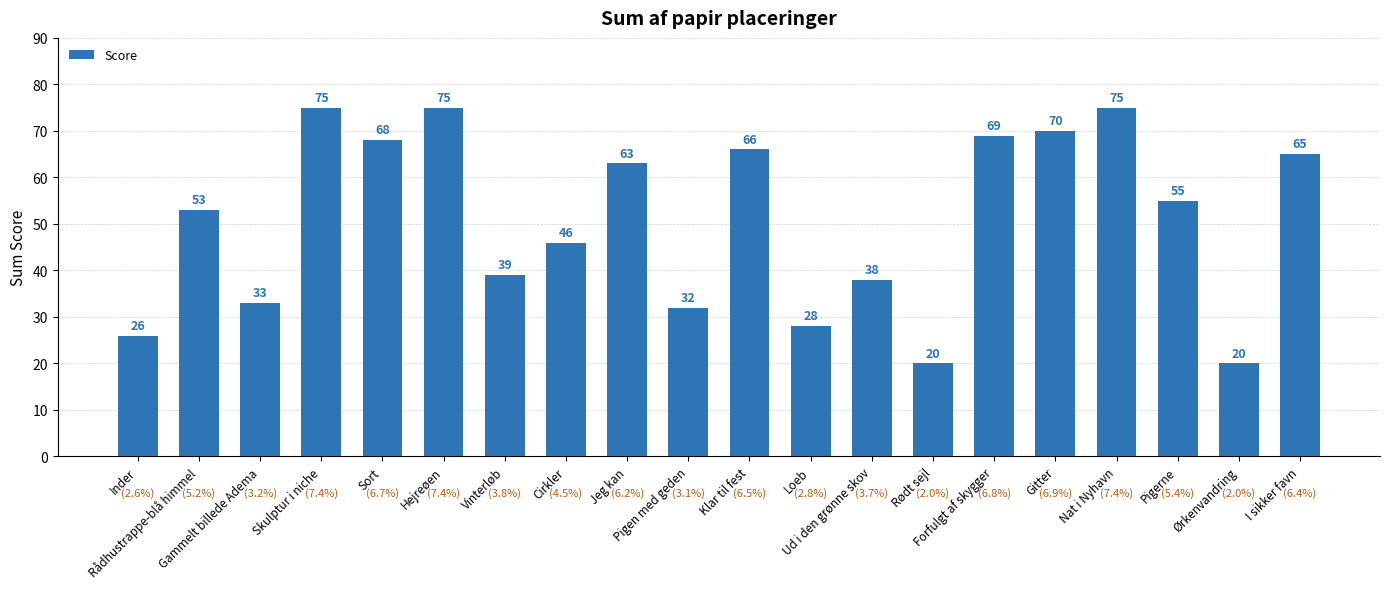

Reading left to right, extract all data points from this chart.

Inder=26	Rådhustrappe-blå himmel=53	Gammelt billede Adema=33	Skulptur i niche=75	Sort=68	Hejreøen=75	Vinterløb=39	Cirkler=46	Jeg kan=63	Pigen med geden=32	Klar til fest=66	Loeb=28	Ud i den grønne skov=38	Rødt sejl=20	Forfulgt af skygger=69	Gitter=70	Nat i Nyhavn=75	Pigerne=55	Ørkenvandring=20	I sikker favn=65